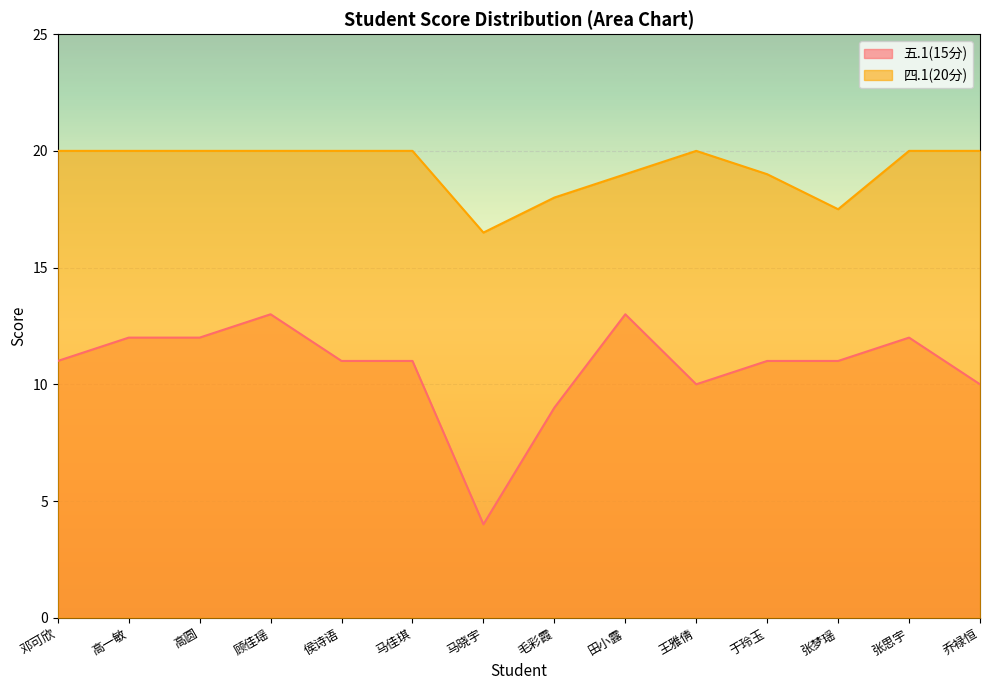

What are all the series names shown in the legend?

五.1(15分), 四.1(20分)